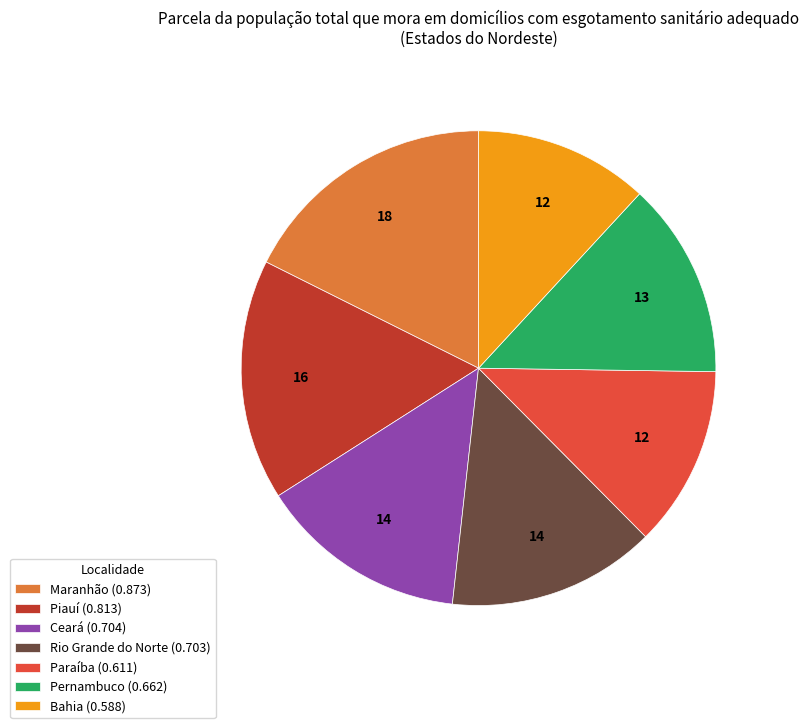

True or false: Maranhão (0.873) accounts for 9% of the total.

False